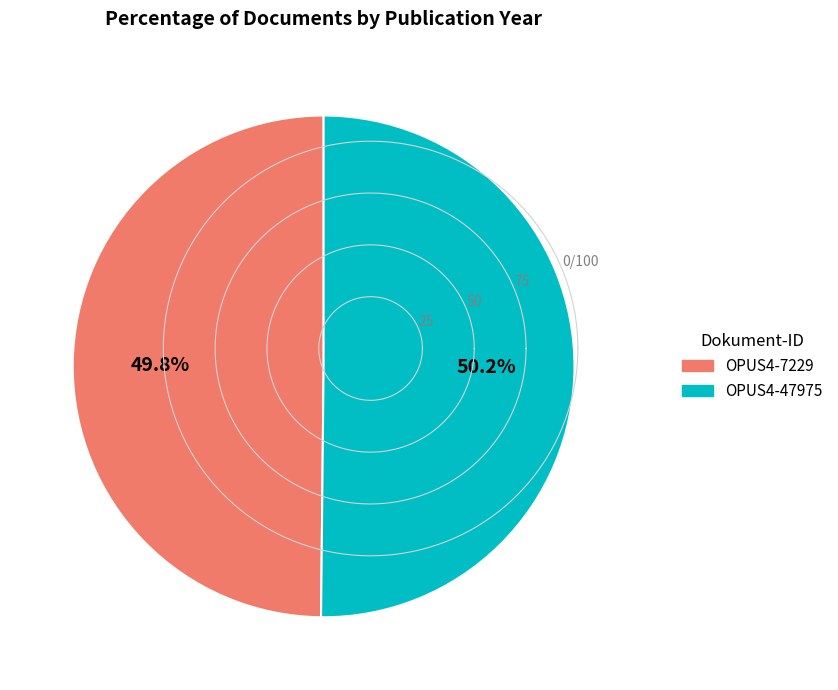

Count the number of slices in the pie.

2